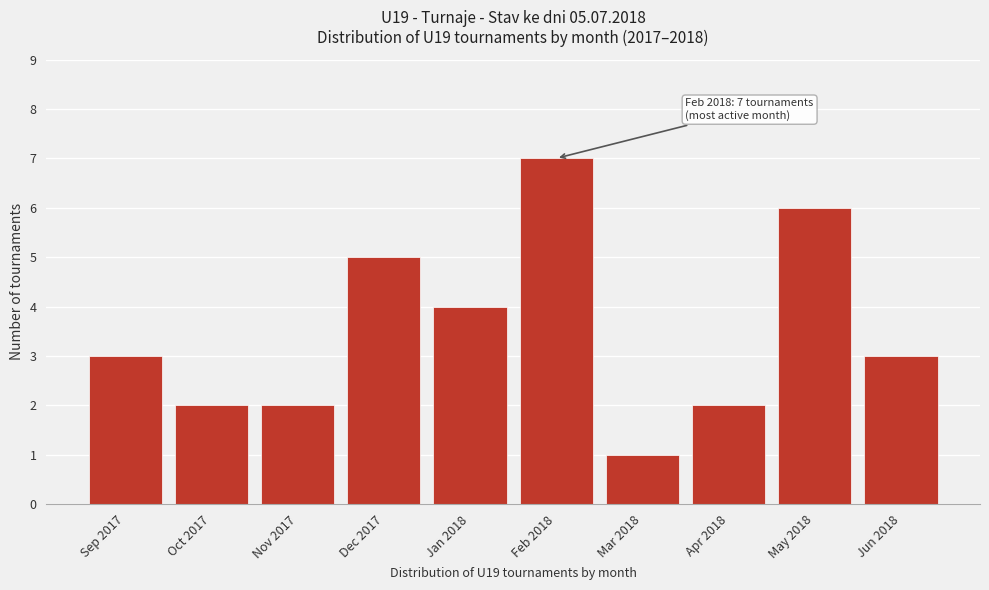

Reading right to left, what are all the values shown in this chart?

Jun 2018=3	May 2018=6	Apr 2018=2	Mar 2018=1	Feb 2018=7	Jan 2018=4	Dec 2017=5	Nov 2017=2	Oct 2017=2	Sep 2017=3